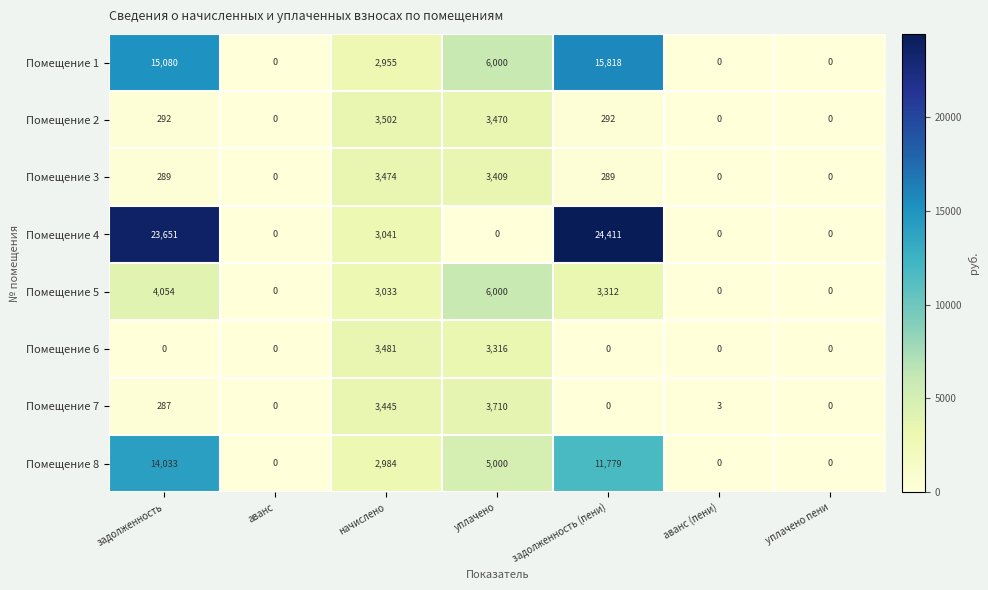

What is the difference between the second highest and minimum values in the Помещение 1 series?

15080